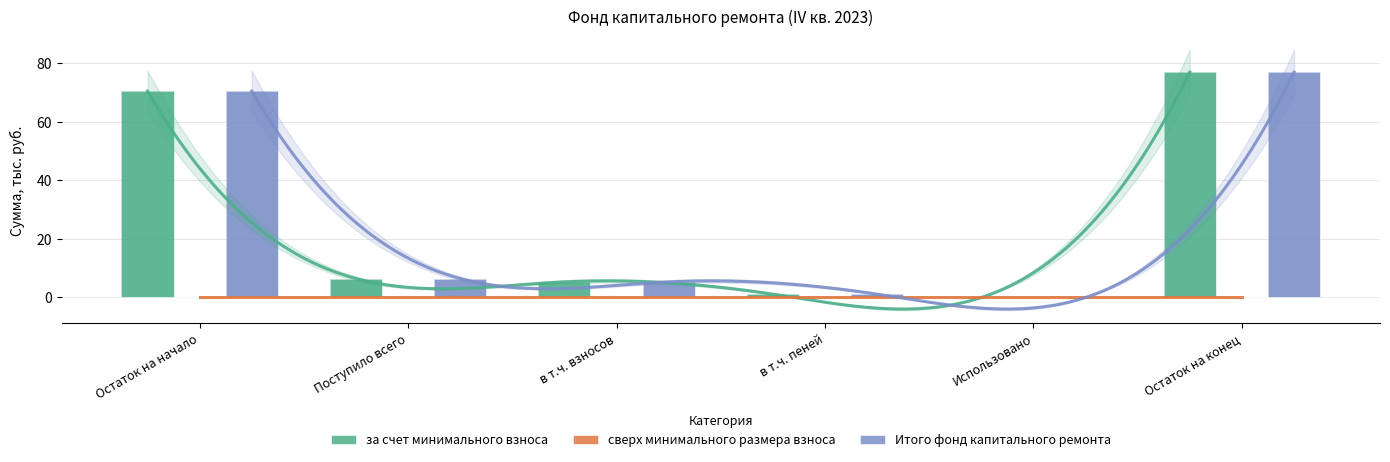

Reading right to left, extract all data points from this chart.

за счет минимального взноса: Остаток на конец=77.0	Использовано=0.0	в т.ч. пеней=1.1	в т.ч. взносов=5.3	Поступило всего=6.5	Остаток на начало=70.5
сверх минимального размера взноса: Остаток на конец=0.0	Использовано=0.0	в т.ч. пеней=0.0	в т.ч. взносов=0.0	Поступило всего=0.0	Остаток на начало=0.0
Итого фонд капитального ремонта: Остаток на конец=77.0	Использовано=0.0	в т.ч. пеней=1.1	в т.ч. взносов=5.3	Поступило всего=6.5	Остаток на начало=70.5